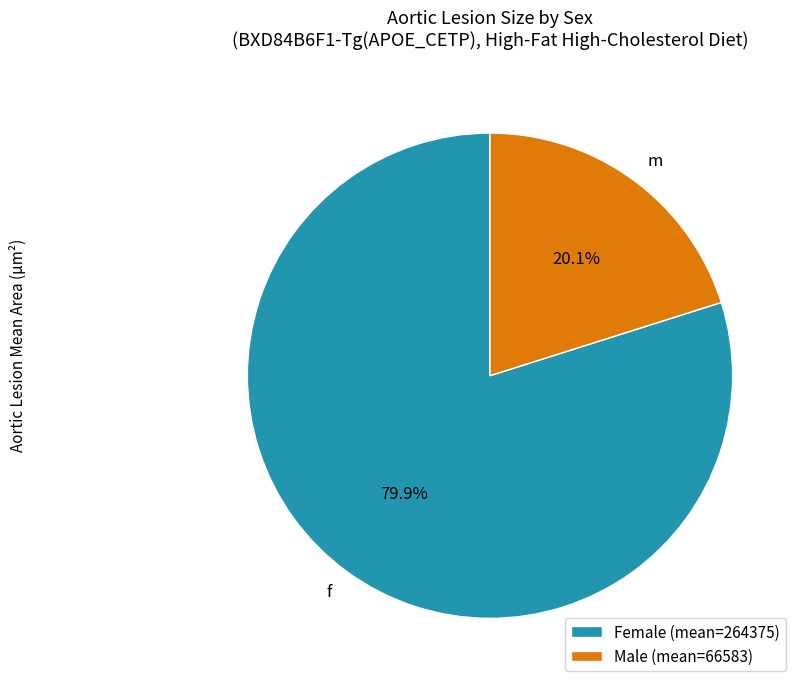

How many segments does this pie chart have?

2